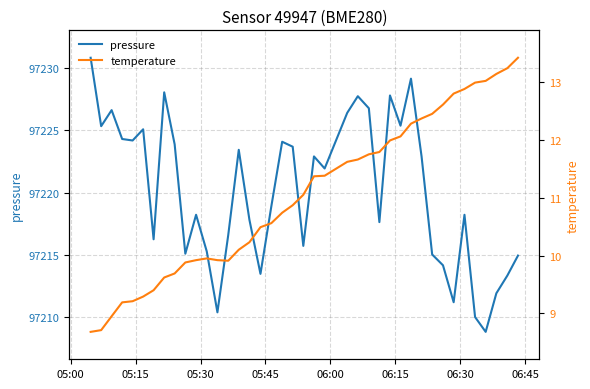

What is the lowest value of the pressure series?

97208.8